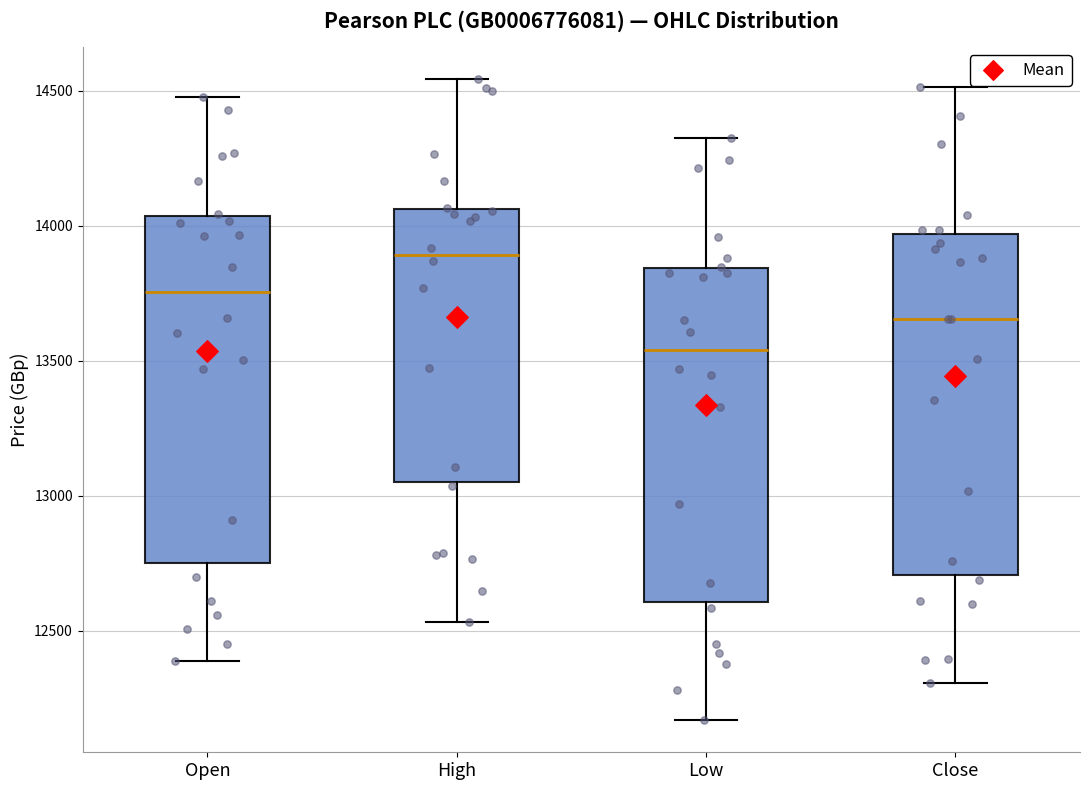

Reading left to right, read every box against the y-axis: the position of its median line, the range the box covers, and the ends of its whiskers. The values are not printed on the chart, so give them approximately, as read against the axis.

Open: median 13750, box 12750 to 14050, whiskers 12400 to 14500
High: median 13900, box 13050 to 14050, whiskers 12550 to 14550
Low: median 13550, box 12600 to 13850, whiskers 12150 to 14350
Close: median 13650, box 12700 to 13950, whiskers 12300 to 14500